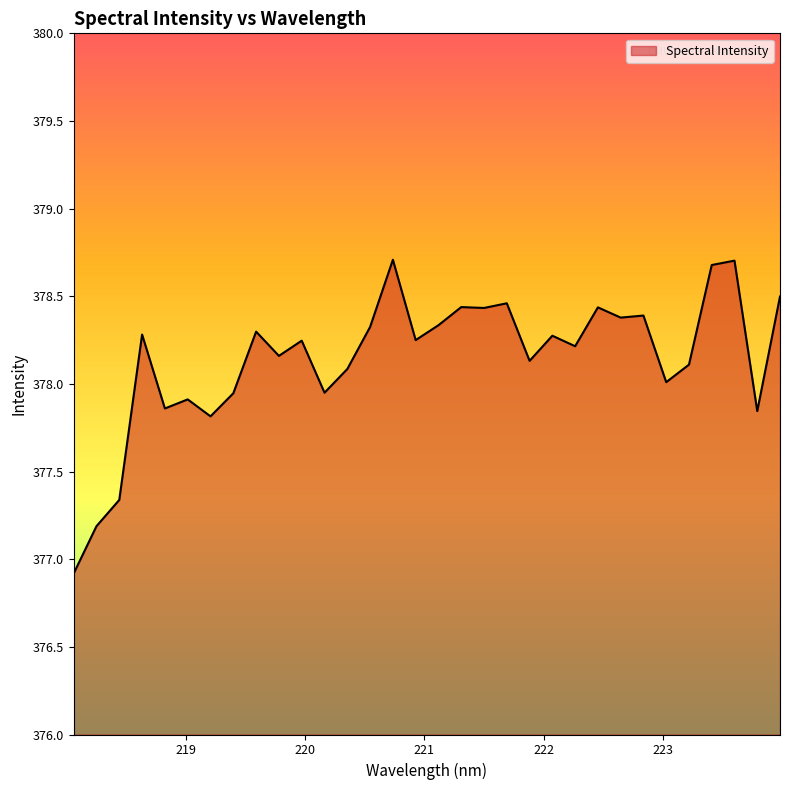

What is the greatest value displayed?

378.7